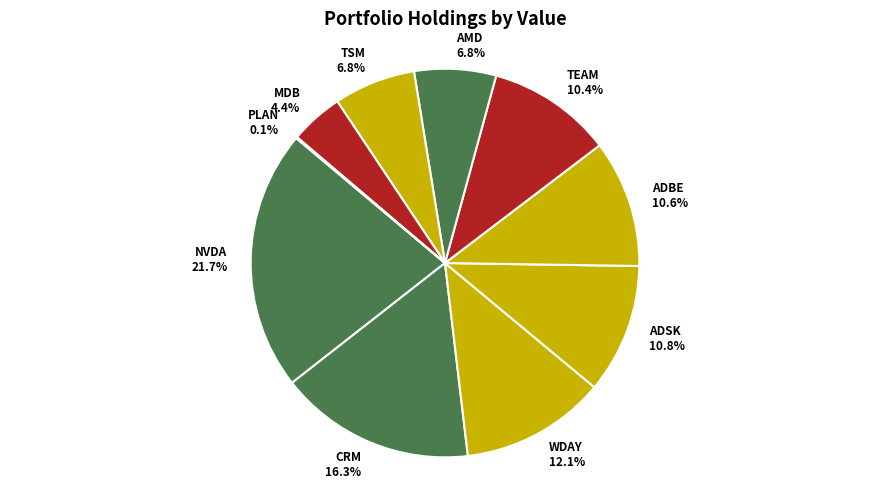

What is the largest slice in the pie chart?

NVDA